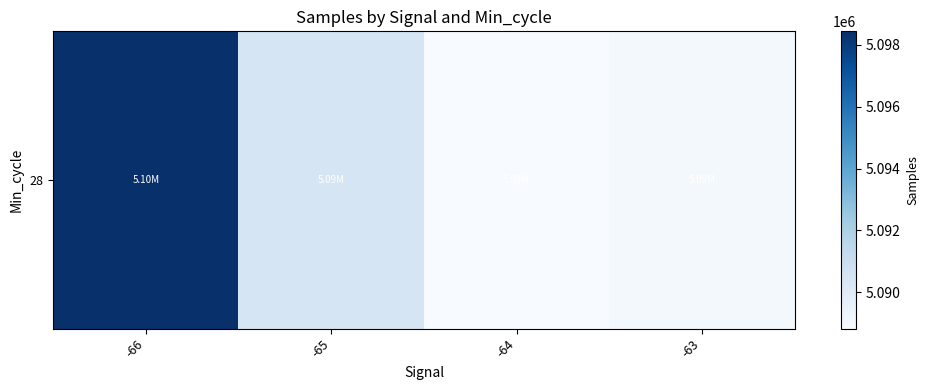

How many distinct data groups are displayed?

1